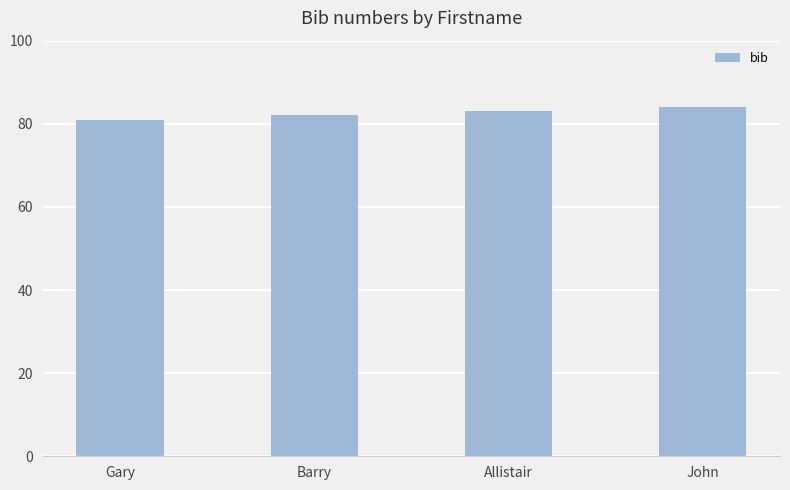

Reading right to left, list all the values displayed in this chart.

John=84	Allistair=83	Barry=82	Gary=81